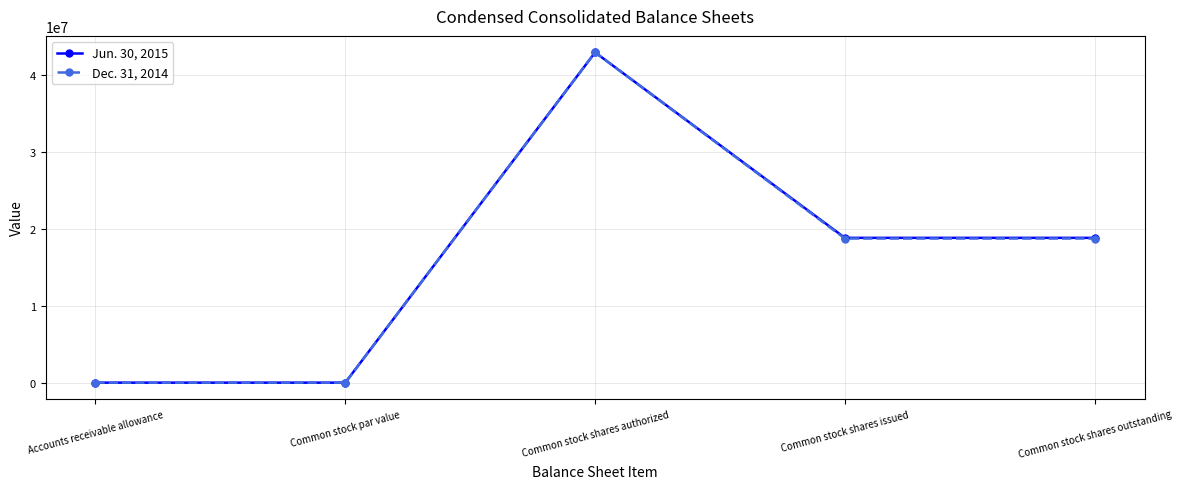

What is the maximum value shown in the chart?

43000000